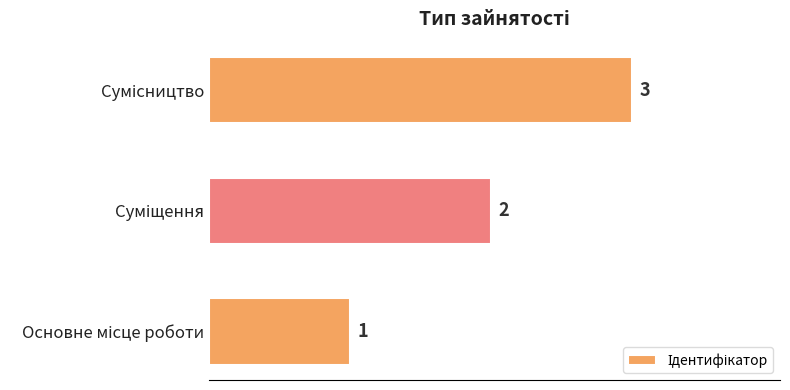

What is the maximum value shown in the chart?

3